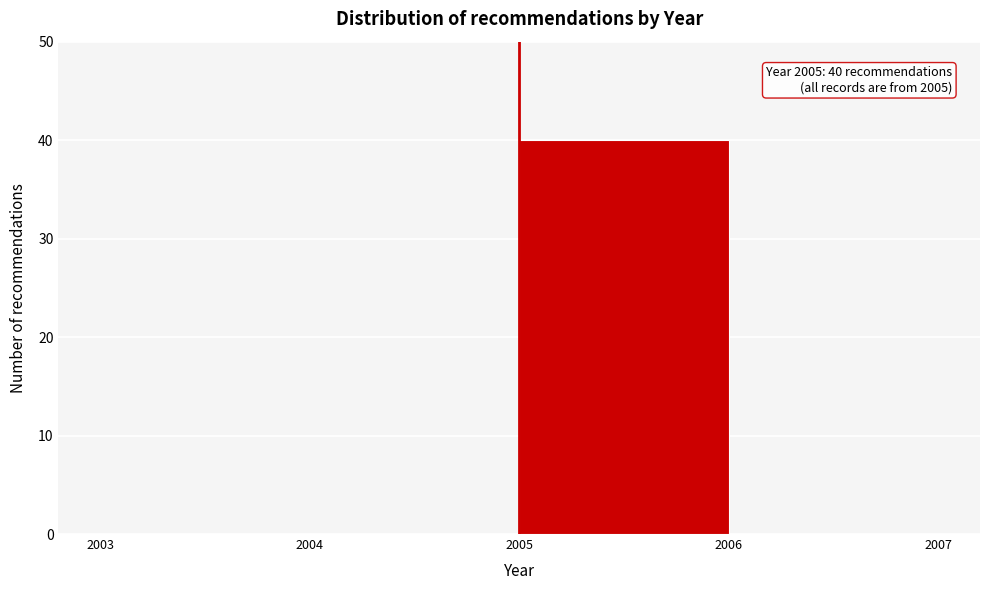

Which range on the x-axis has the tallest bar?

2005 to 2006